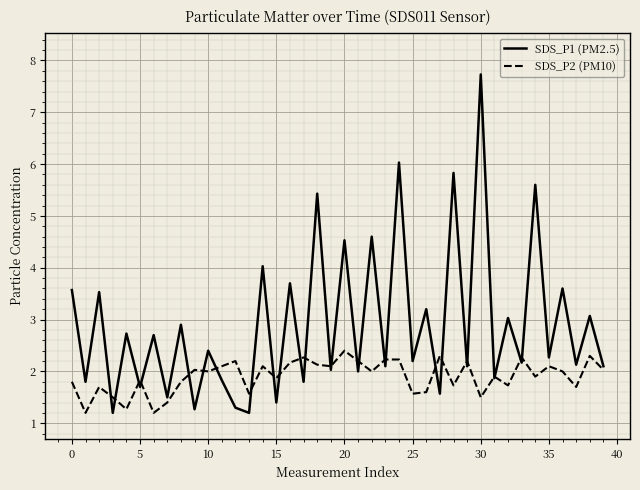

What is the lowest value of the SDS_P2 (PM10) series?

1.2